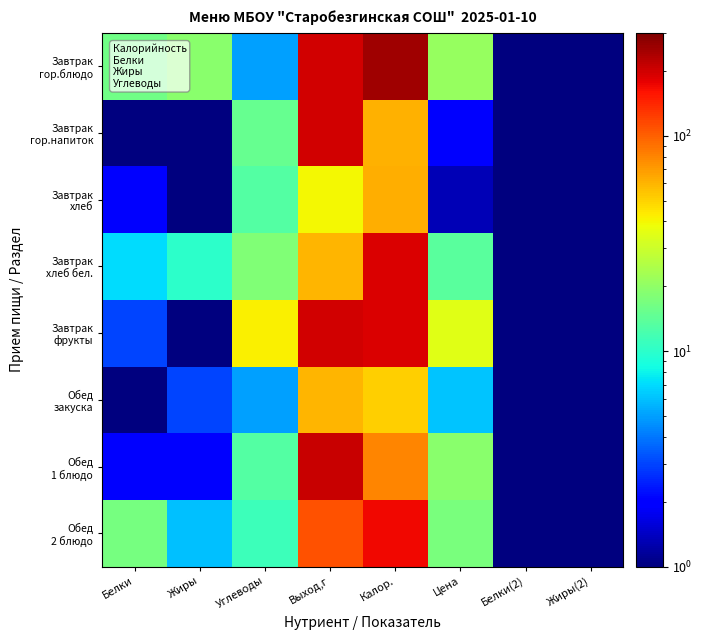

Which series has the largest total across all categories?

Завтрак гор.блюдо